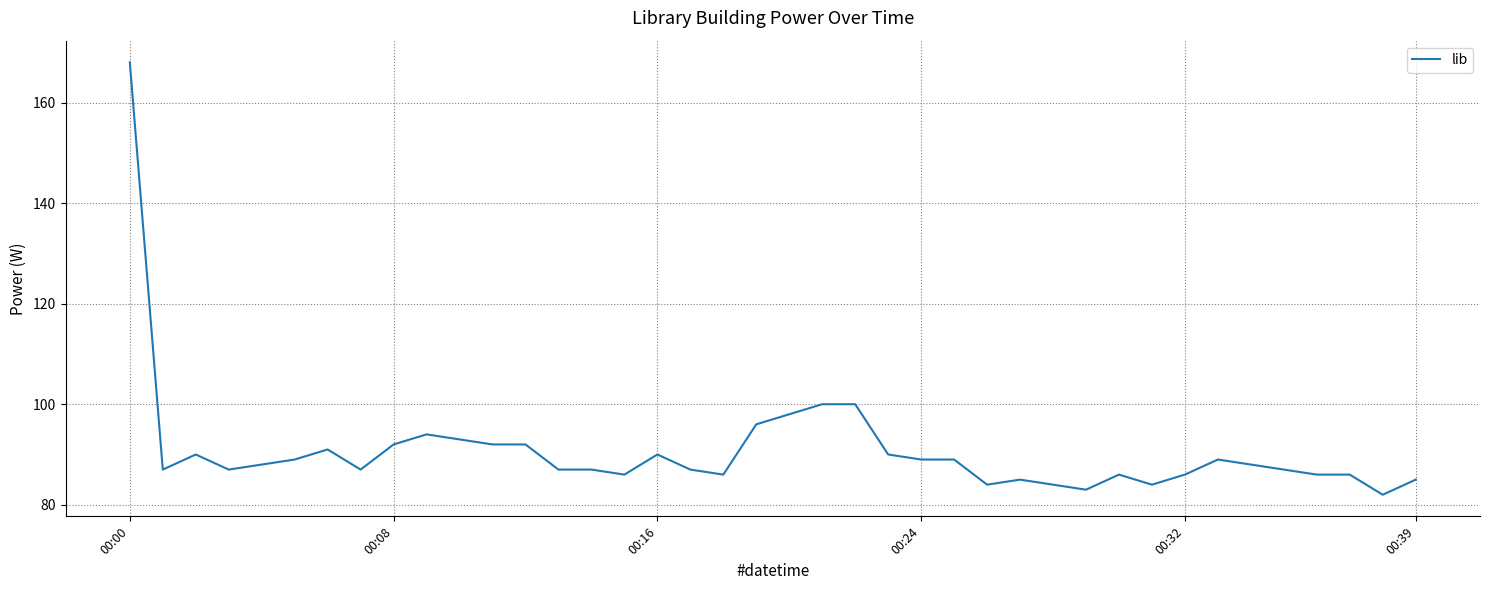

What is the difference between the maximum and minimum values?

86